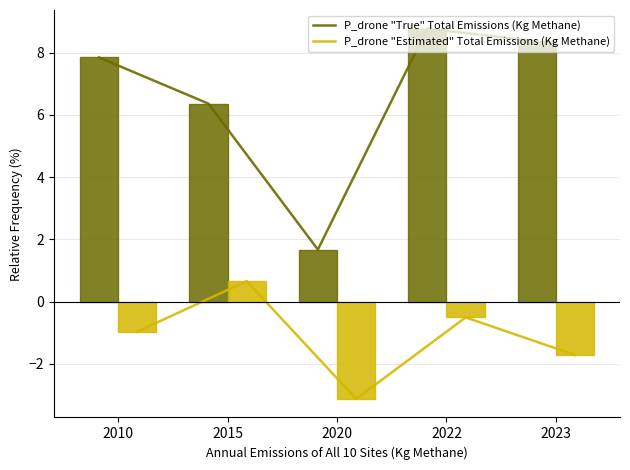

At how many categories does at least one series exceed 3?

4